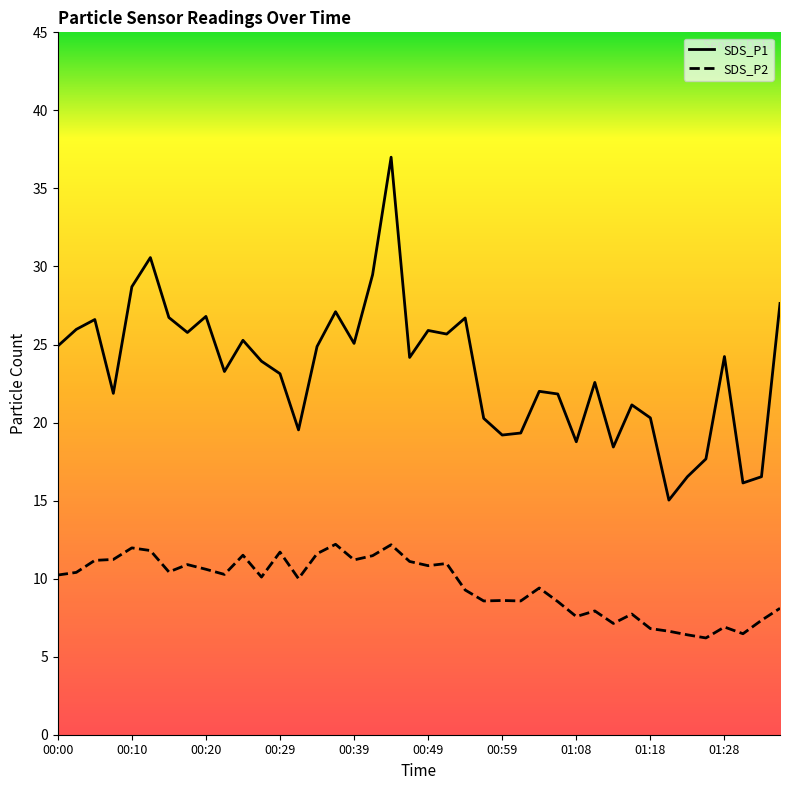

At 01:33, list the series in order from largest to smallest.

SDS_P1, SDS_P2